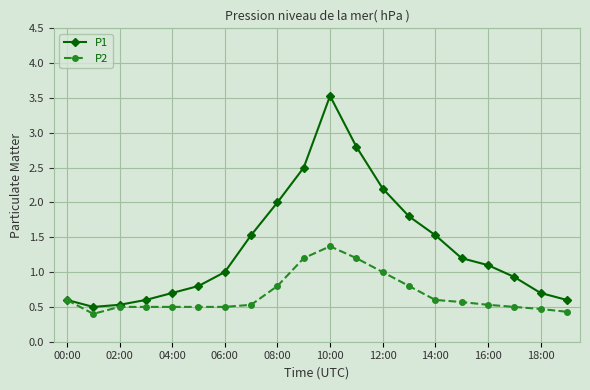

How many series are shown in this chart?

2